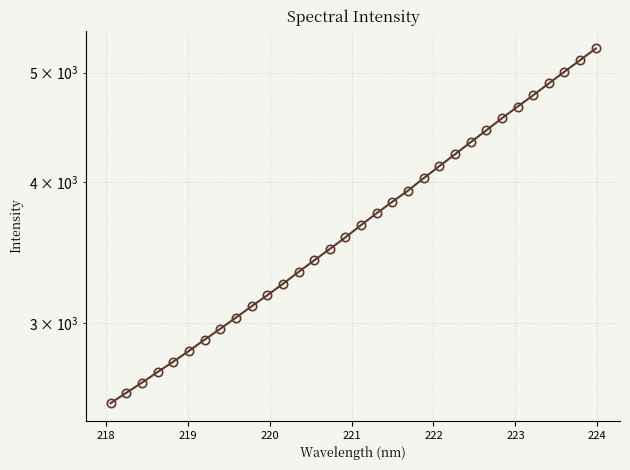

What is the difference between the second highest and second lowest values?

2528.6